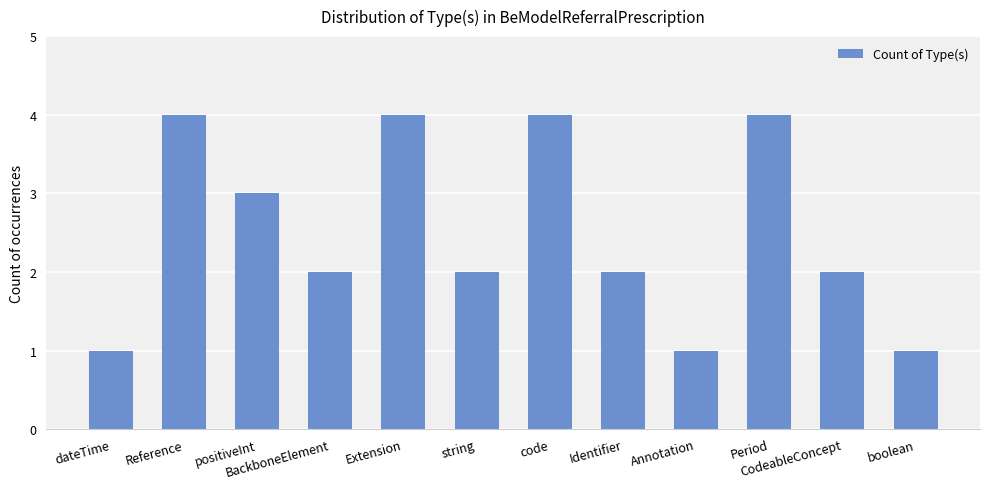

Reading left to right, what are all the values shown in this chart?

1	4	3	2	4	2	4	2	1	4	2	1